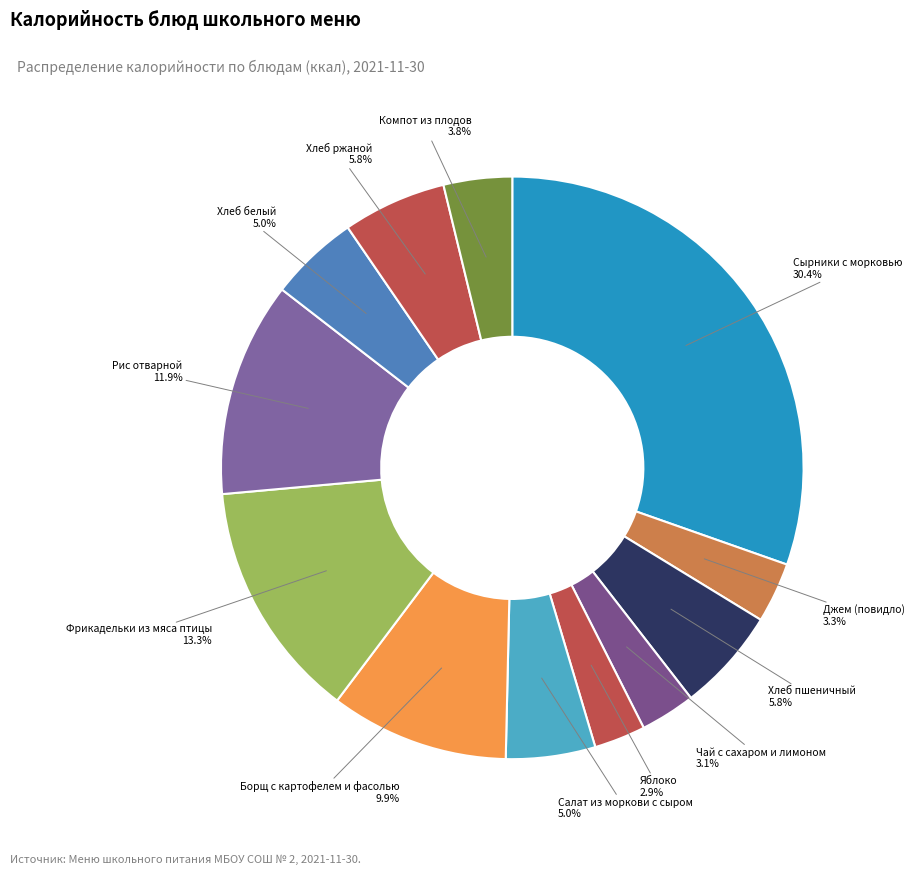

To the nearest percent, what percentage of the pie is Сырники с морковью?

30%